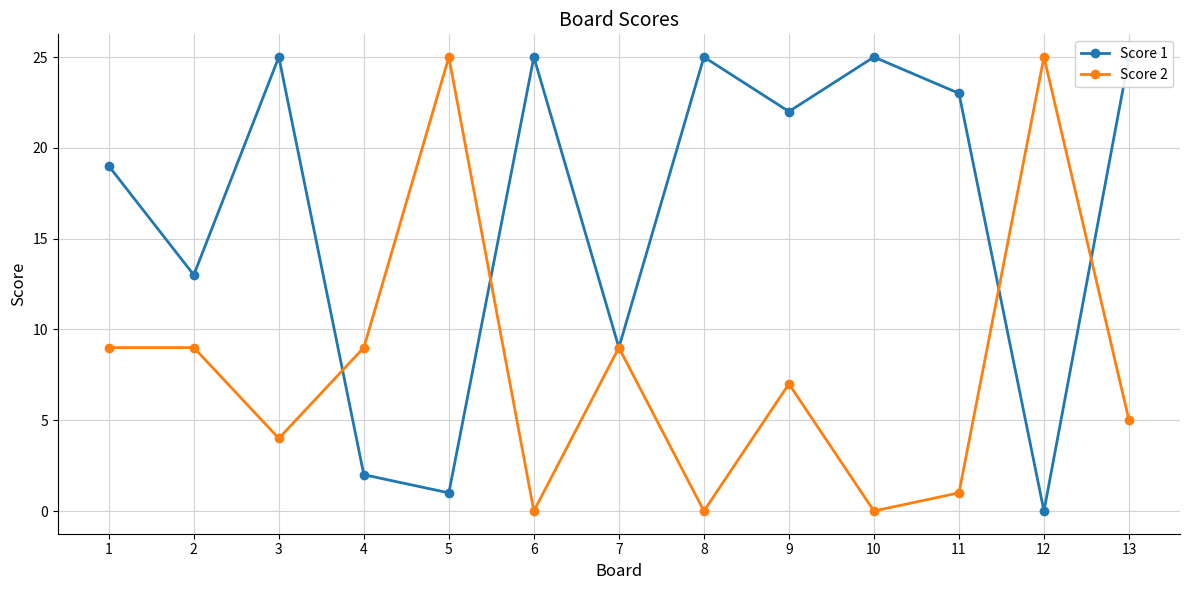

Rank the series by their maximum value, from lowest to highest.

Score 1, Score 2